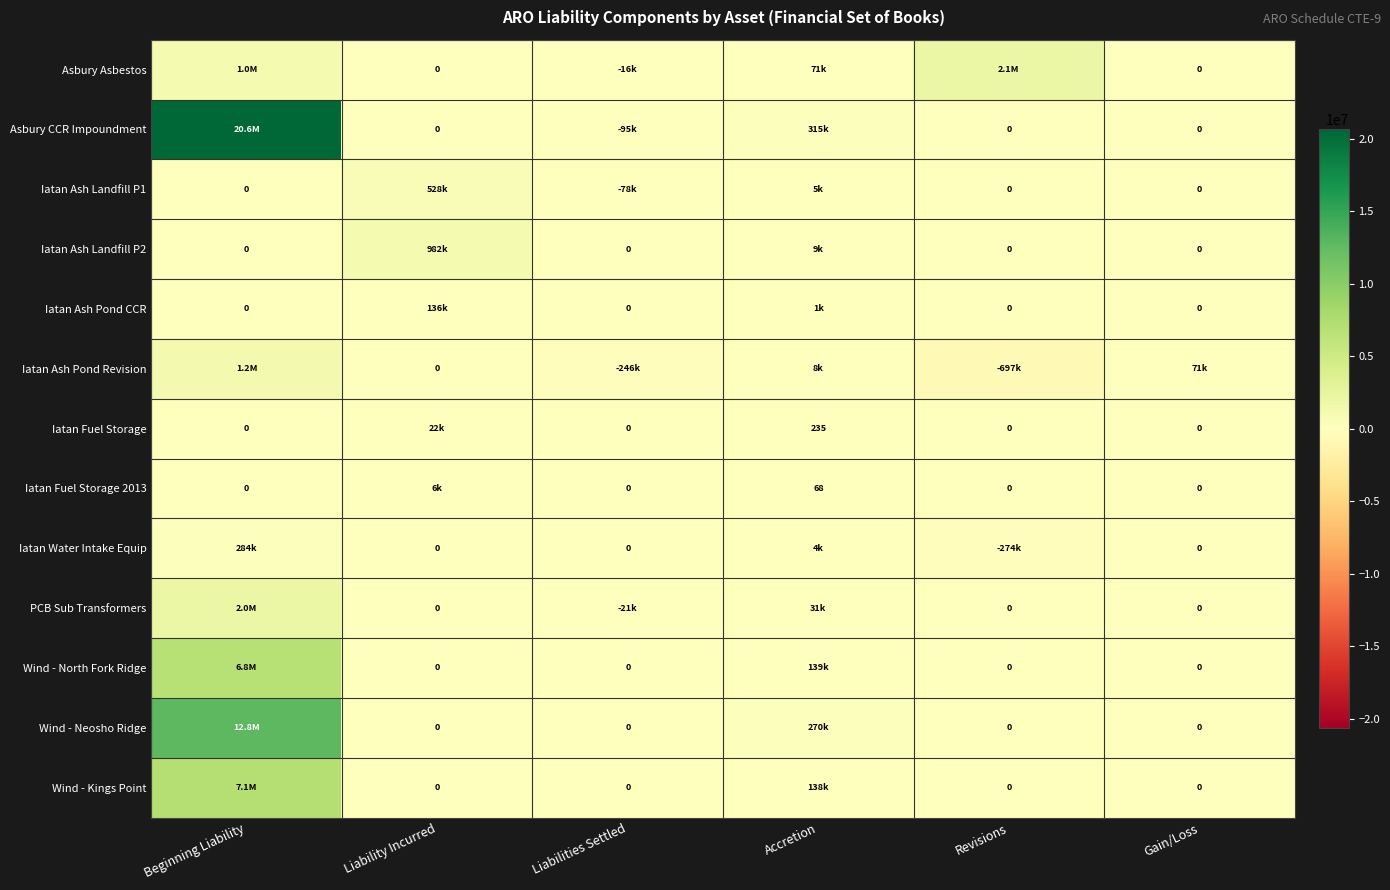

At Liability Incurred, list the series in order from largest to smallest.

Iatan Ash Landfill P2, Iatan Ash Landfill P1, Iatan Ash Pond CCR, Iatan Fuel Storage, Iatan Fuel Storage 2013, Asbury Asbestos, Asbury CCR Impoundment, Iatan Ash Pond Revision, Iatan Water Intake Equip, PCB Sub Transformers, Wind - North Fork Ridge, Wind - Neosho Ridge, Wind - Kings Point